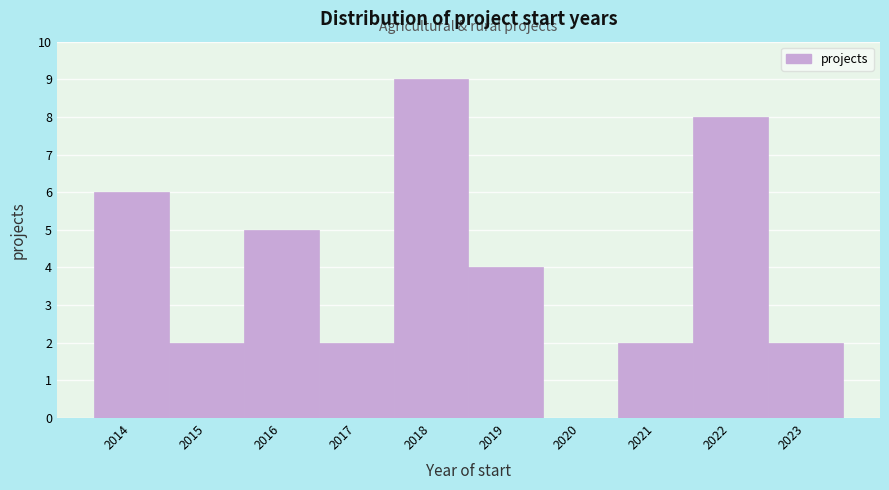

Reading left to right, list all the values displayed in this chart.

2014=6	2015=2	2016=5	2017=2	2018=9	2019=4	2020=0	2021=2	2022=8	2023=2